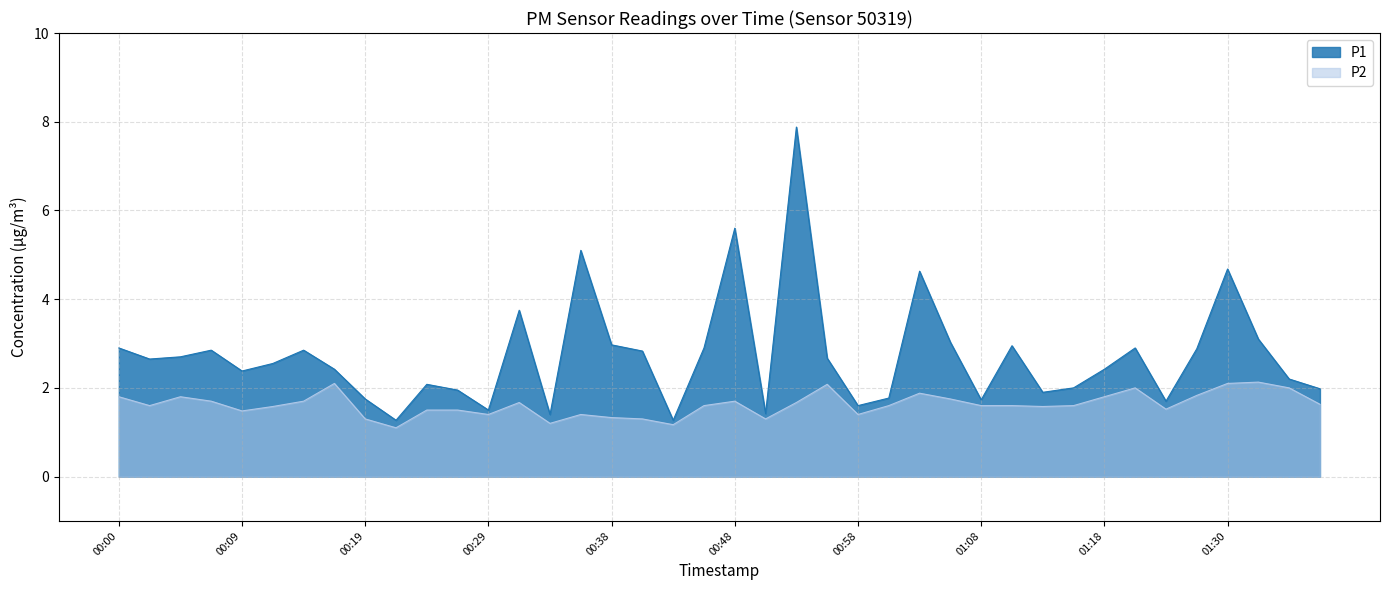

The value of P2 at 00:09 is 2.6. True or false?

False